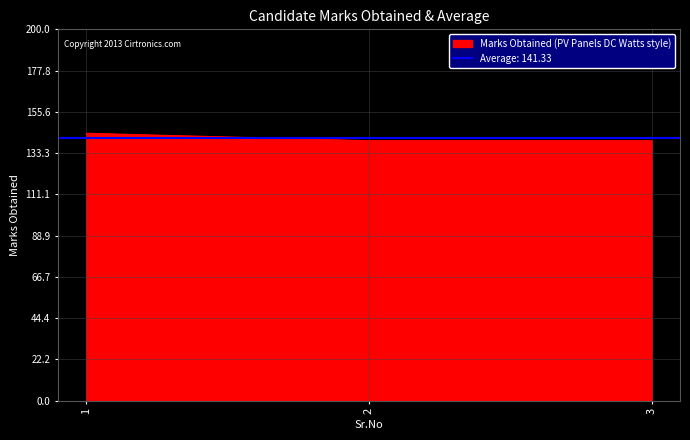

What is the difference between the maximum and minimum values?

4